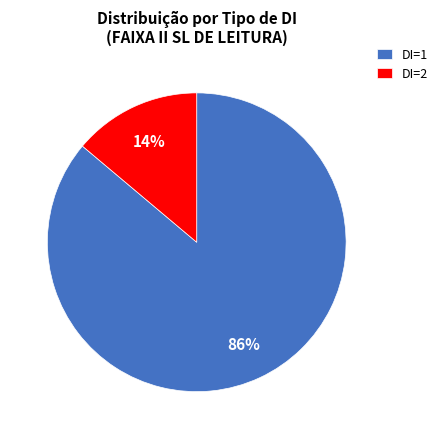

How many slices are in this pie chart?

2